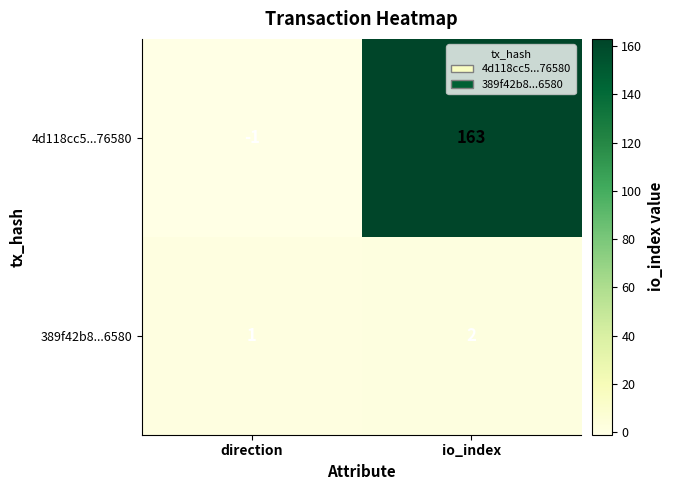

Which category has the lowest value in the 4d118cc5...76580 series?

direction